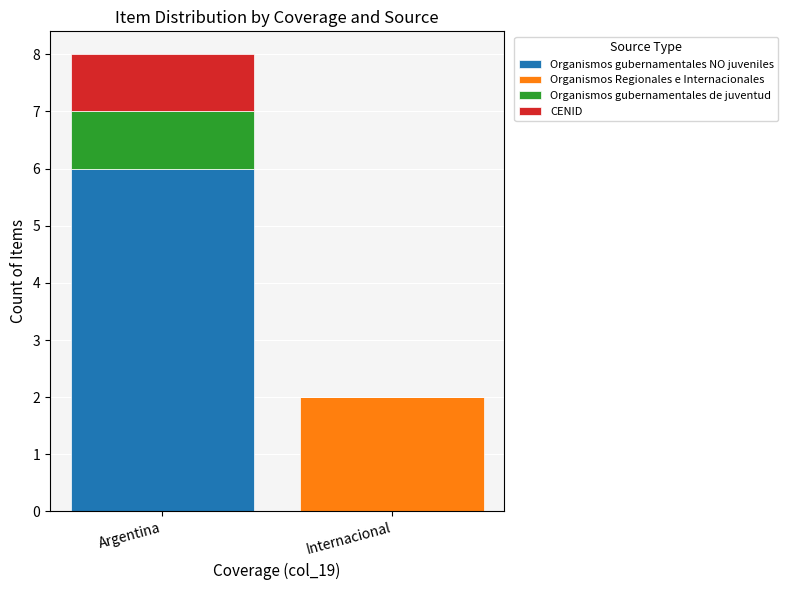

What are all the series names shown in the legend?

Organismos gubernamentales NO juveniles, Organismos Regionales e Internacionales, Organismos gubernamentales de juventud, CENID